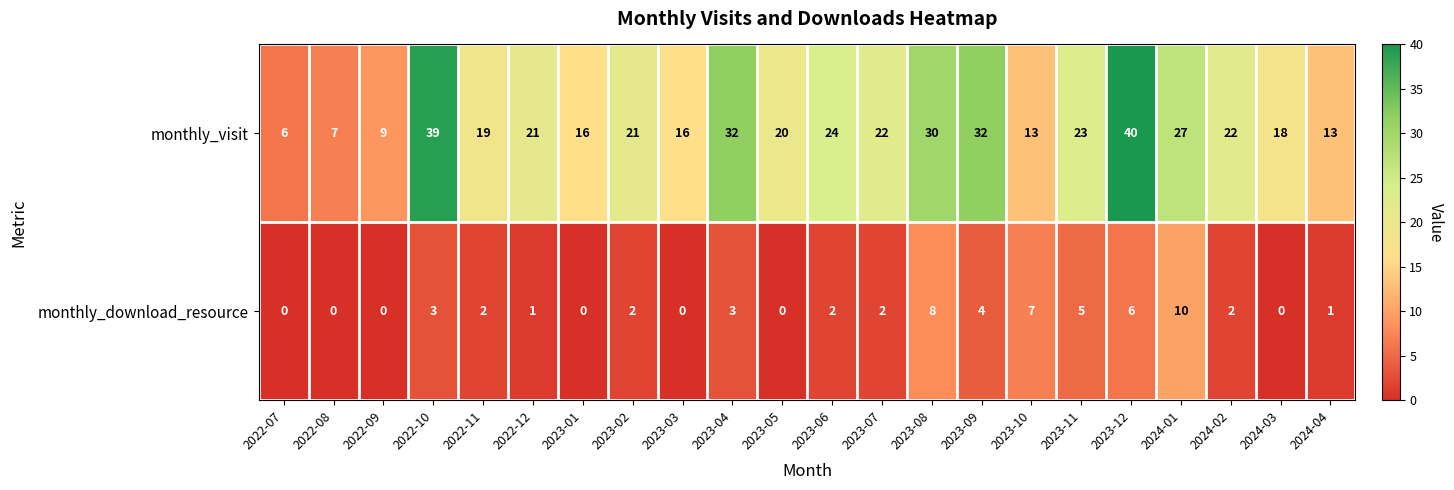

Between 2022-09 and 2022-10, which series saw the biggest shift?

monthly_visit